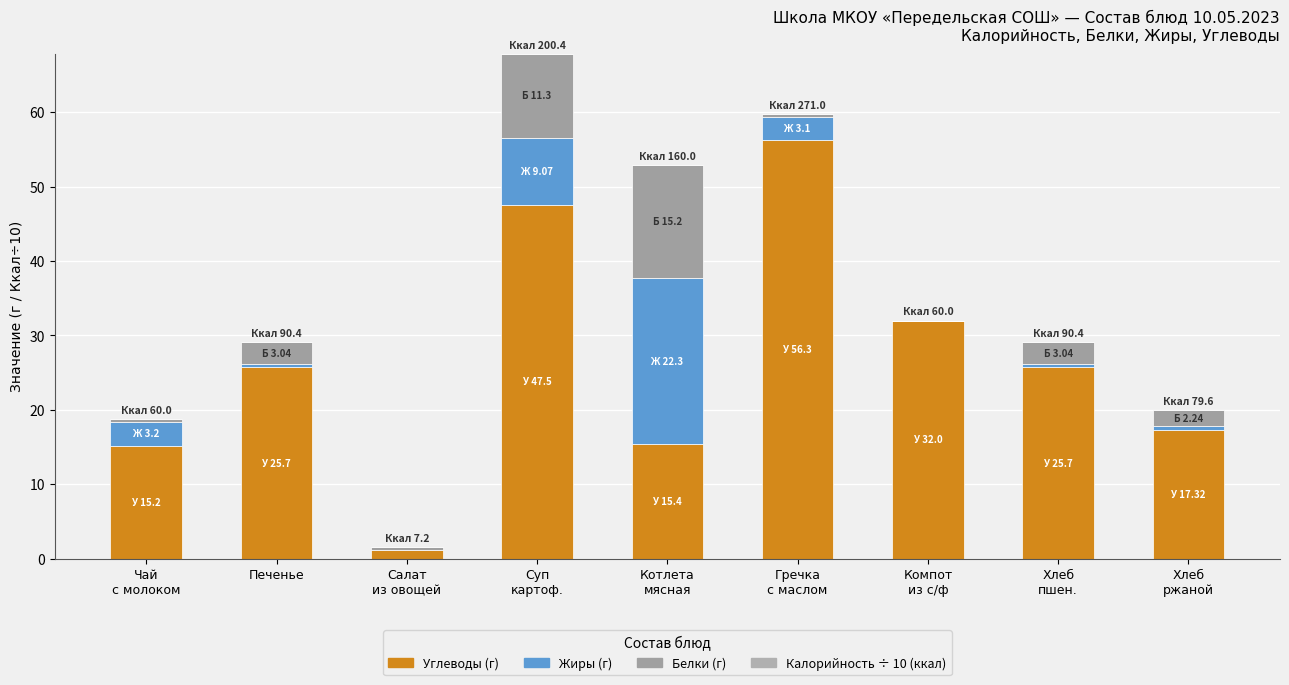

Are the bars horizontal?

No